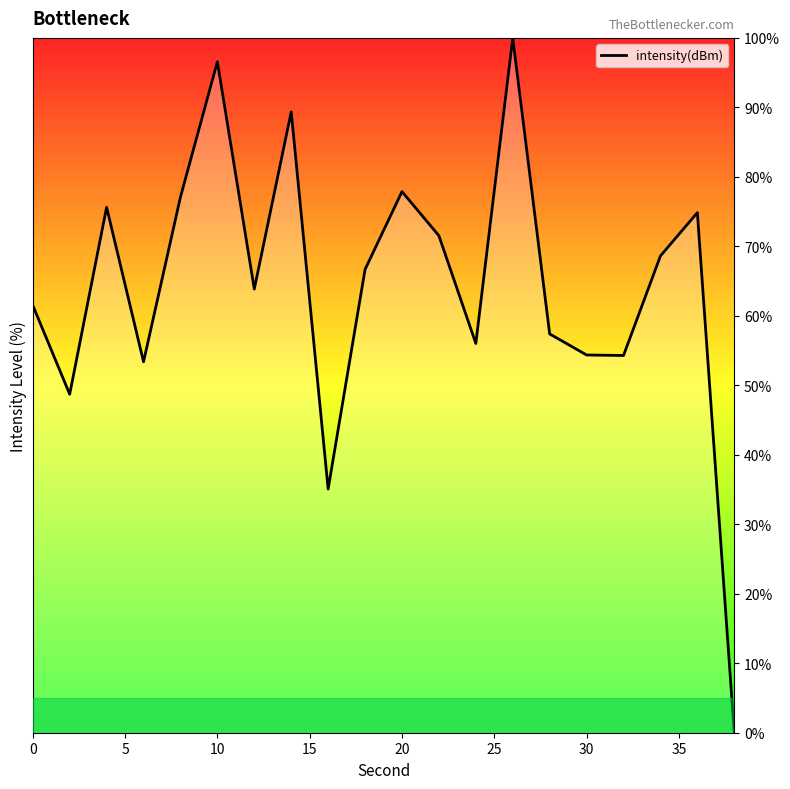

What is the difference between the maximum and minimum values?

100.0